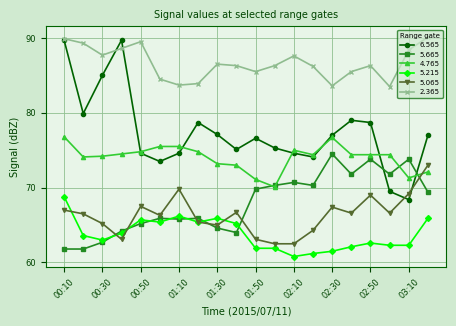

True or false: 4.765 has more than 0 points higher than both neighbors.

True